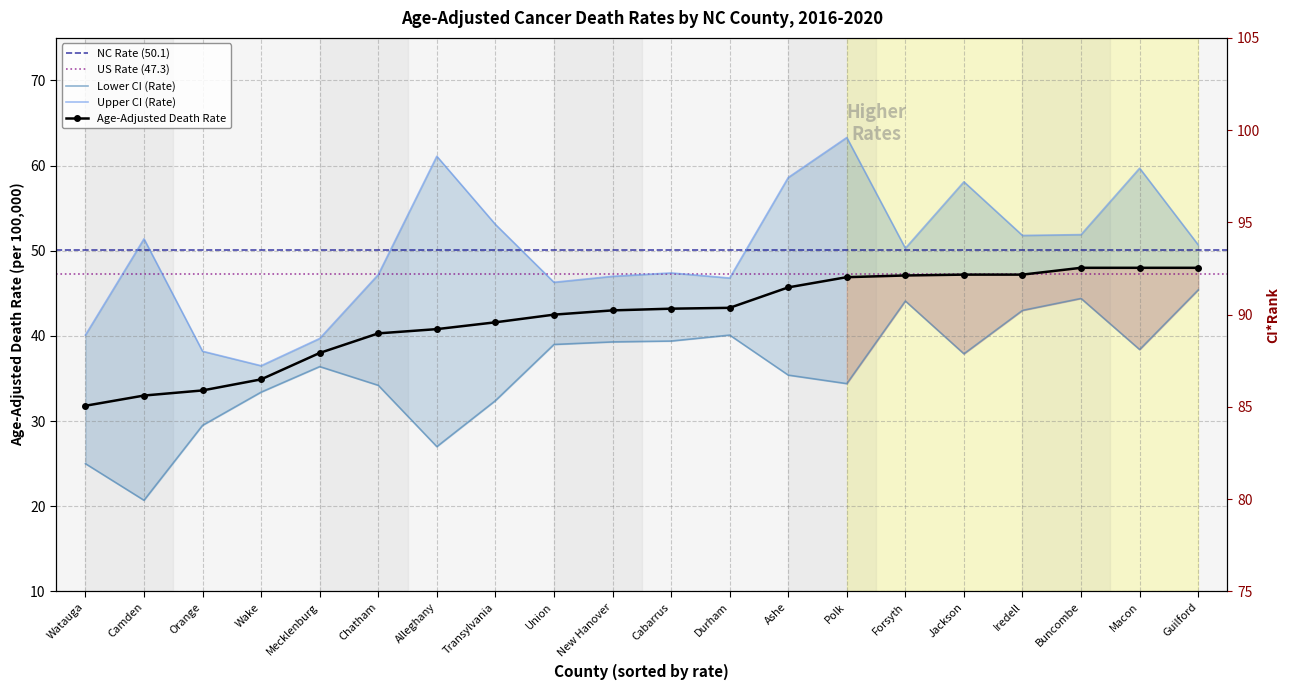

List the series in order of their overall mean, highest first.

Upper CI (Rate), Age-Adjusted Death Rate, Lower CI (Rate)